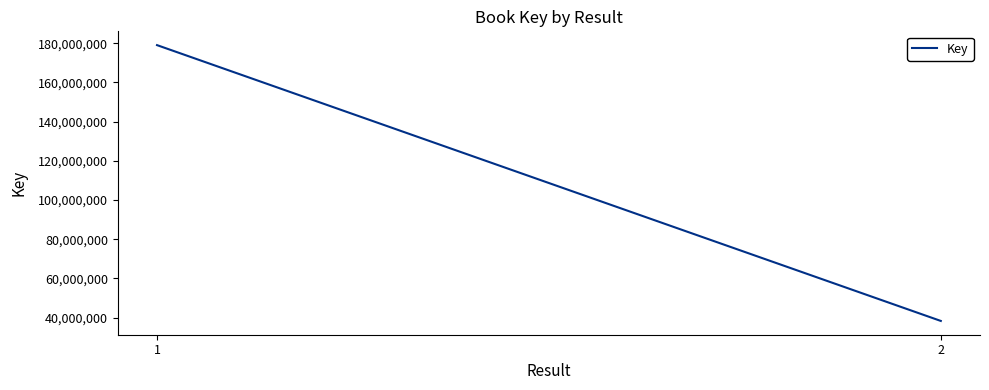

Which has a higher value, 1 or 2?

1